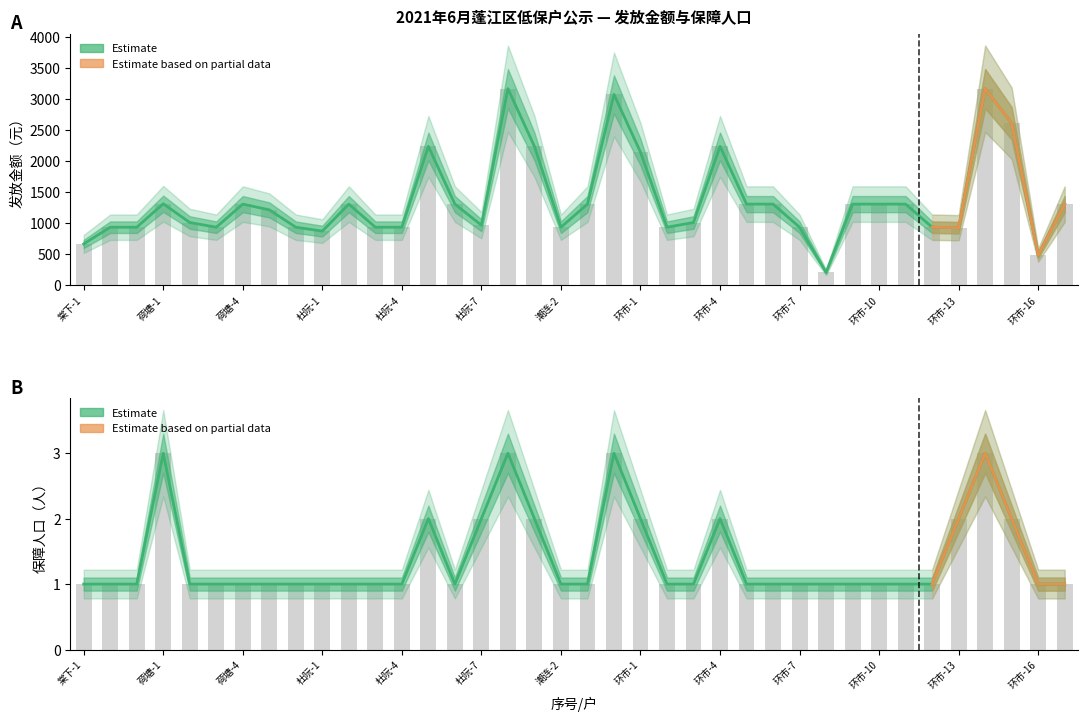

What position from the left is 杜阮-5?

14